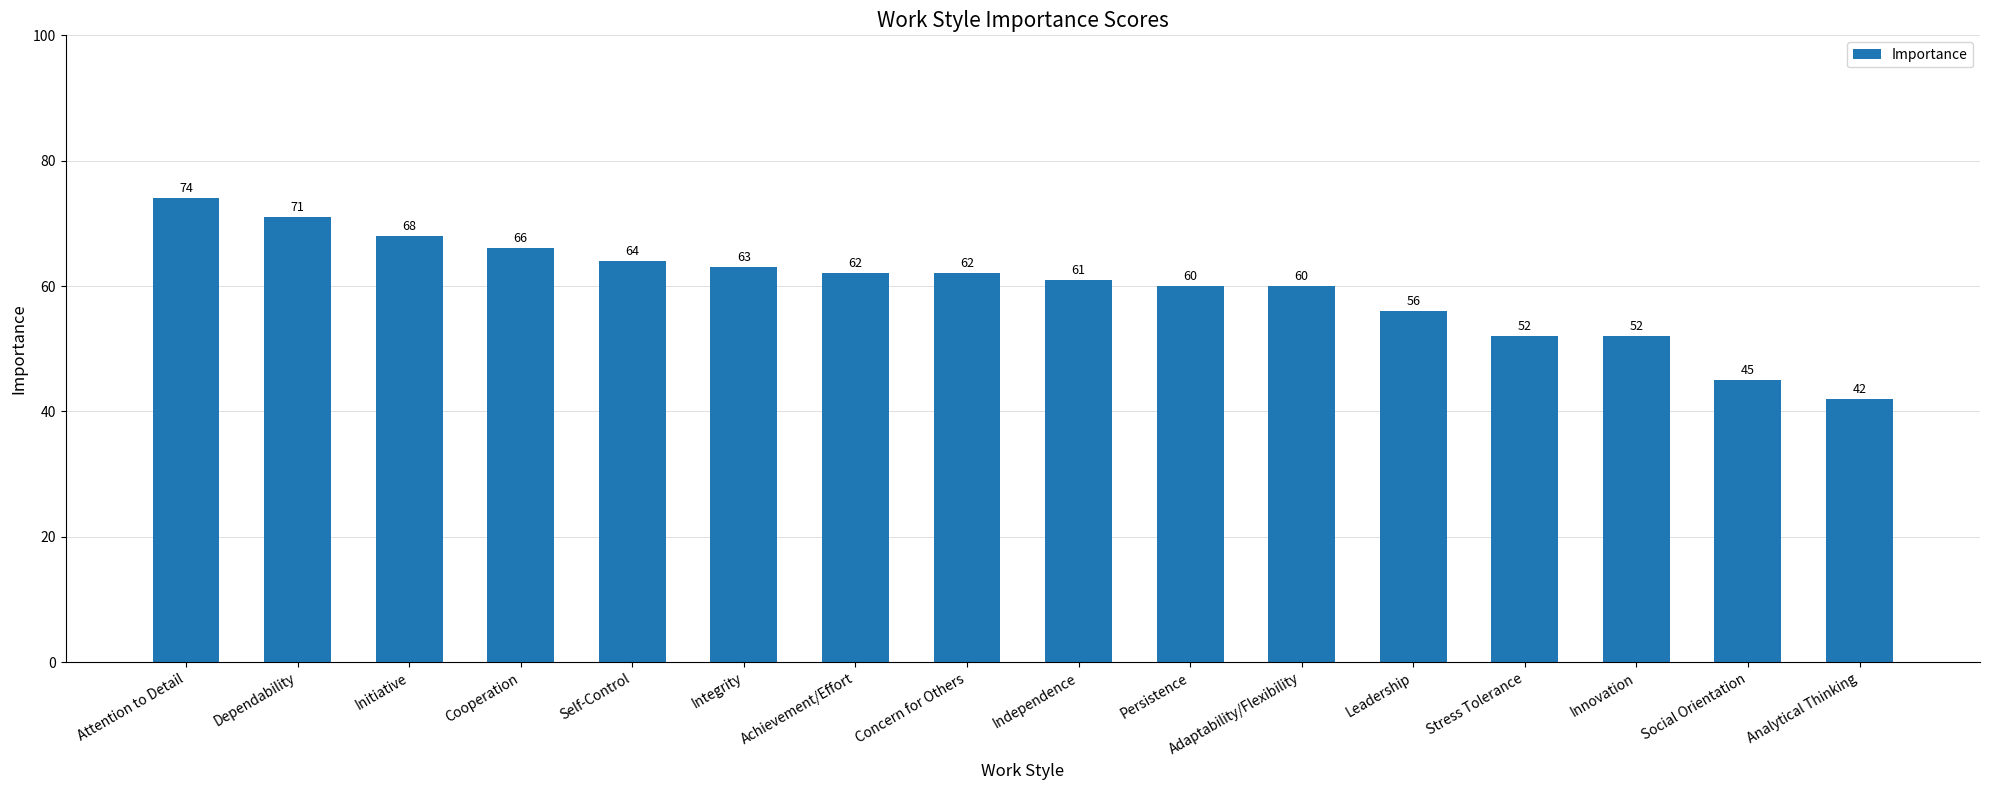

What is the difference between the maximum and minimum values?

32